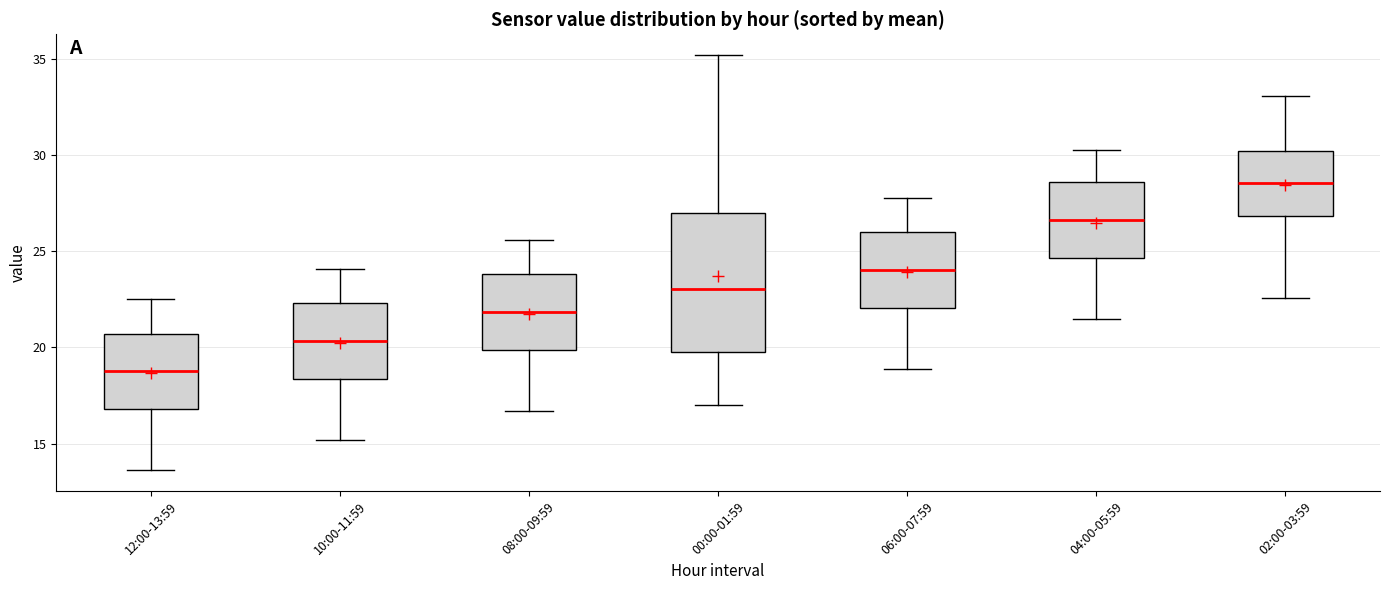

Which box's median line is the lowest?

12:00-13:59